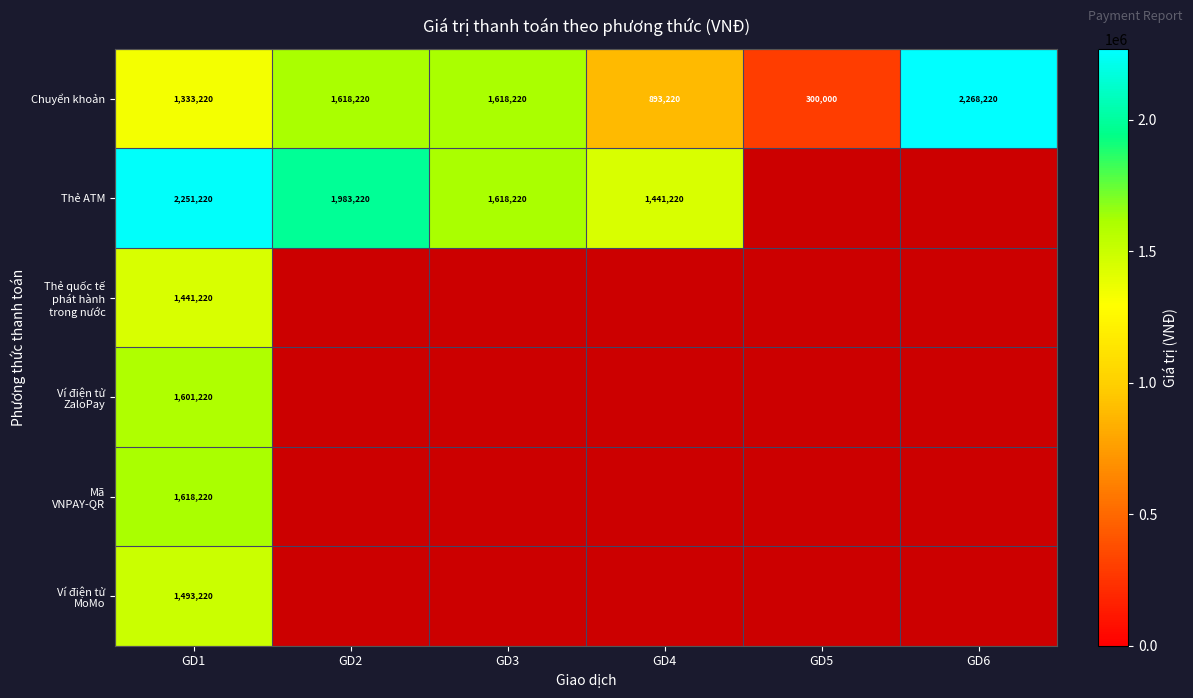

At which category is the sum across all series the highest?

GD1